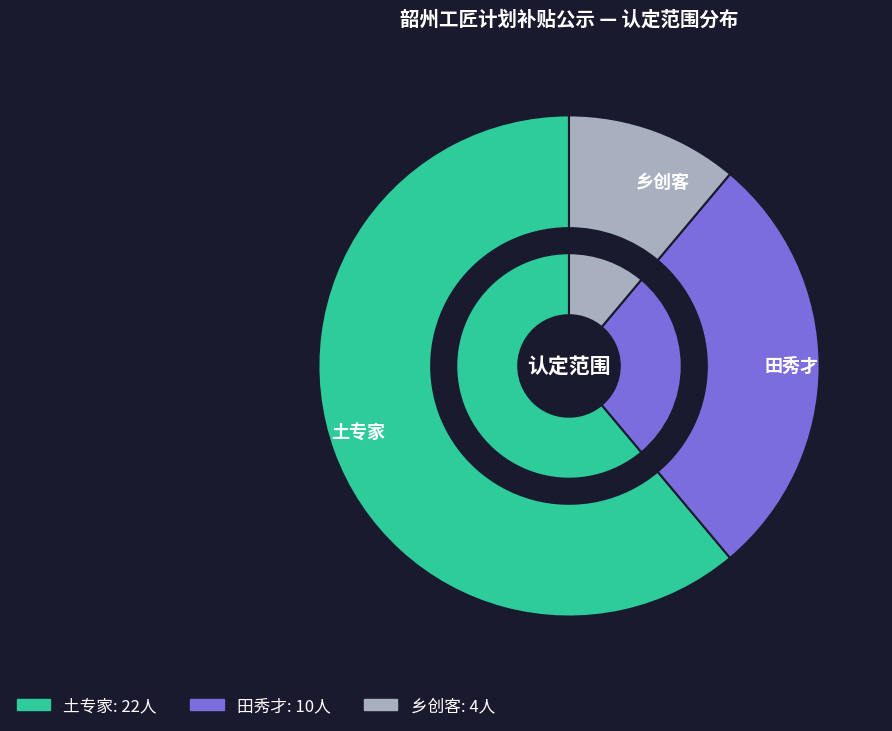

Do 乡创客 and 土专家 together represent more than half of the pie?

Yes